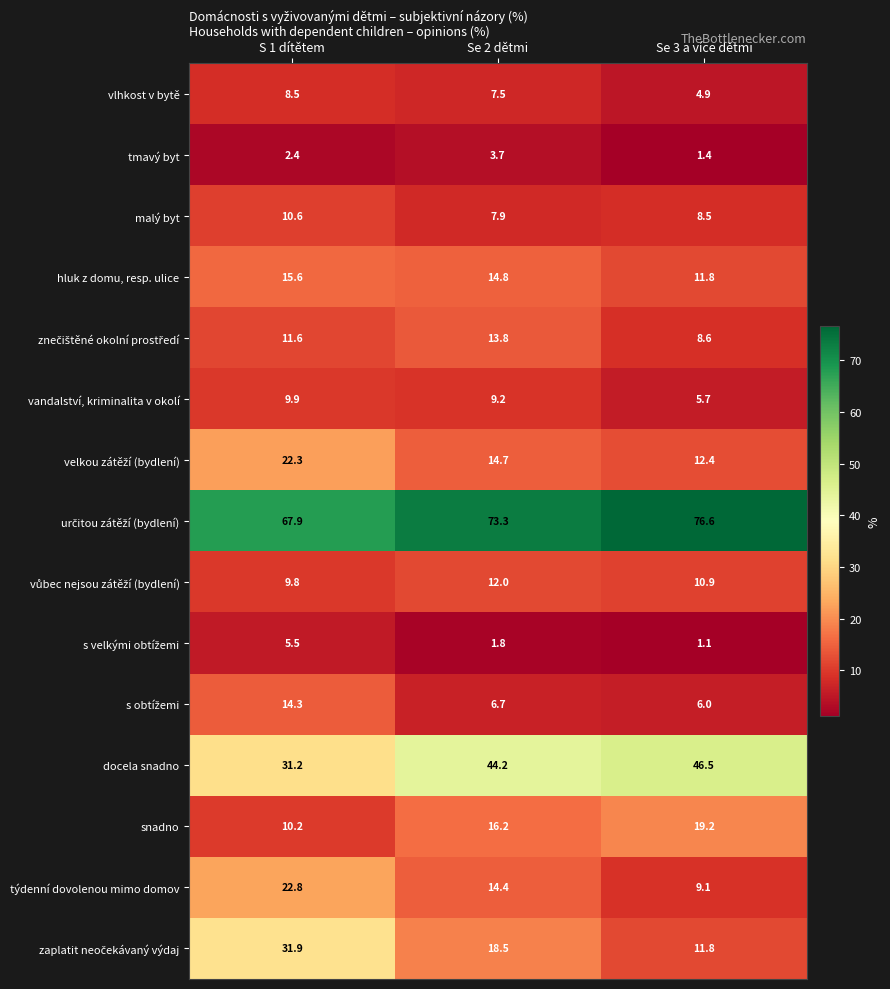

How many data points does each series have?

3